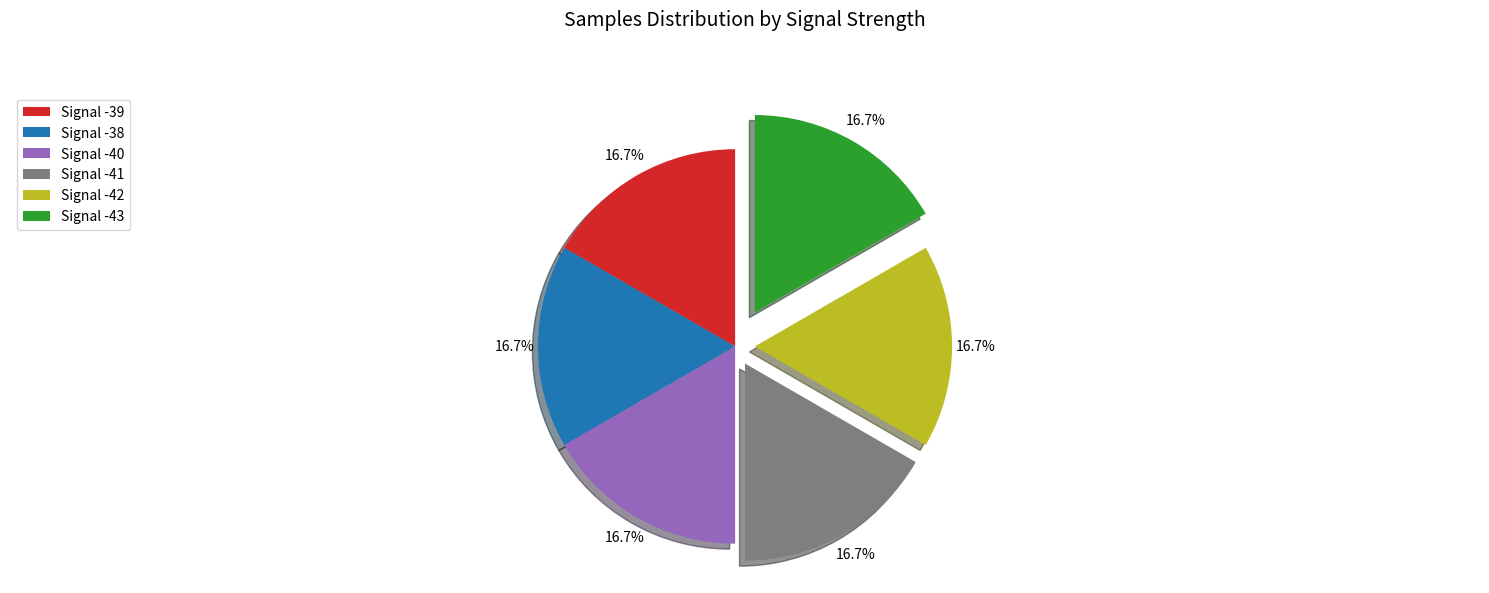

Count the number of slices in the pie.

6